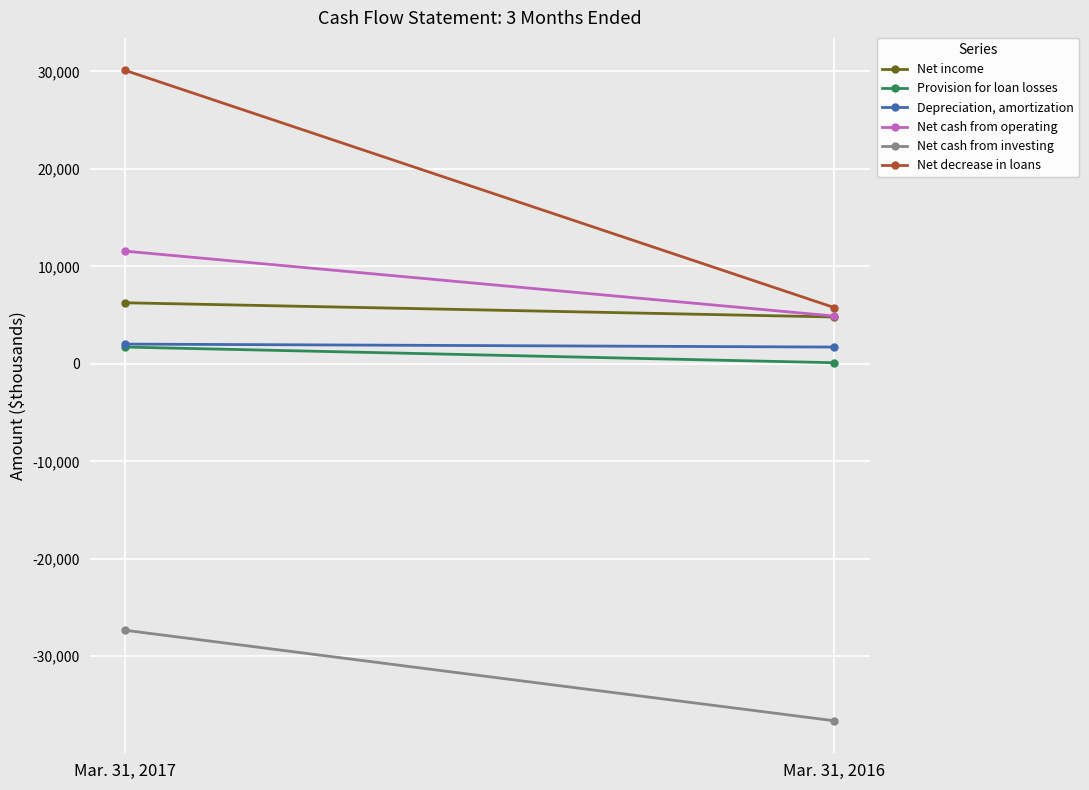

What is the value of the Net decrease in loans point at the 1st from the left?

30104